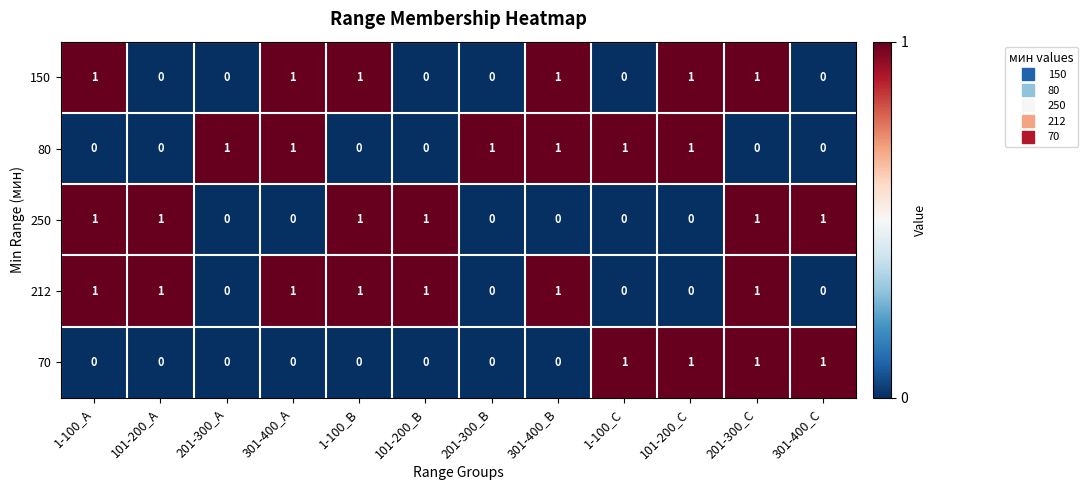

True or false: 80 has a value of 0 at 301-400_A.

False